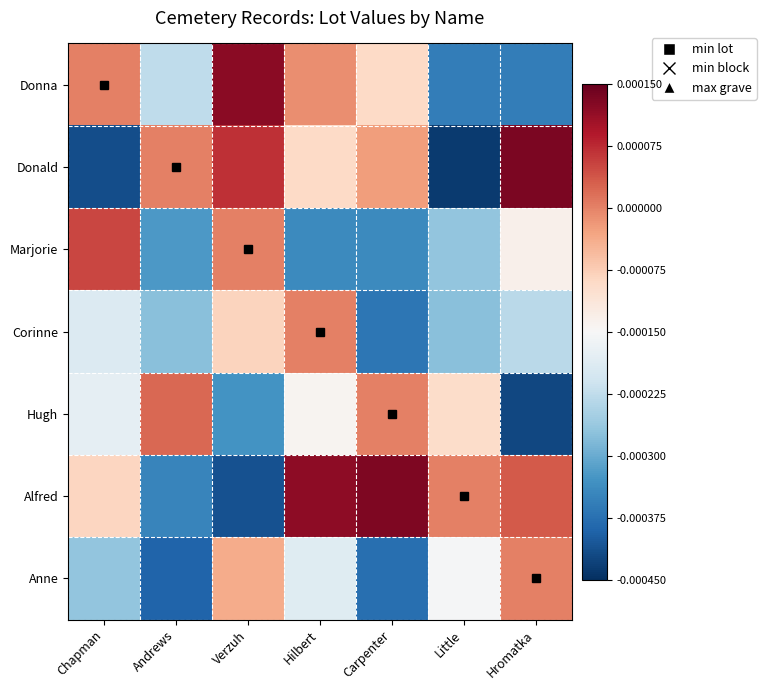

Reading right to left, extract all data points from this chart.

Donna: Hromatka=-0.0	Little=-0.0	Carpenter=-0.0	Hilbert=-0.0	Verzuh=0.0	Andrews=-0.0	Chapman=0.0
Donald: Hromatka=0.0	Little=-0.0	Carpenter=-0.0	Hilbert=-0.0	Verzuh=0.0	Andrews=0.0	Chapman=-0.0
Marjorie: Hromatka=-0.0	Little=-0.0	Carpenter=-0.0	Hilbert=-0.0	Verzuh=0.0	Andrews=-0.0	Chapman=0.0
Corinne: Hromatka=-0.0	Little=-0.0	Carpenter=-0.0	Hilbert=0.0	Verzuh=-0.0	Andrews=-0.0	Chapman=-0.0
Hugh: Hromatka=-0.0	Little=-0.0	Carpenter=0.0	Hilbert=-0.0	Verzuh=-0.0	Andrews=0.0	Chapman=-0.0
Alfred: Hromatka=0.0	Little=0.0	Carpenter=0.0	Hilbert=0.0	Verzuh=-0.0	Andrews=-0.0	Chapman=-0.0
Anne: Hromatka=0.0	Little=-0.0	Carpenter=-0.0	Hilbert=-0.0	Verzuh=-0.0	Andrews=-0.0	Chapman=-0.0